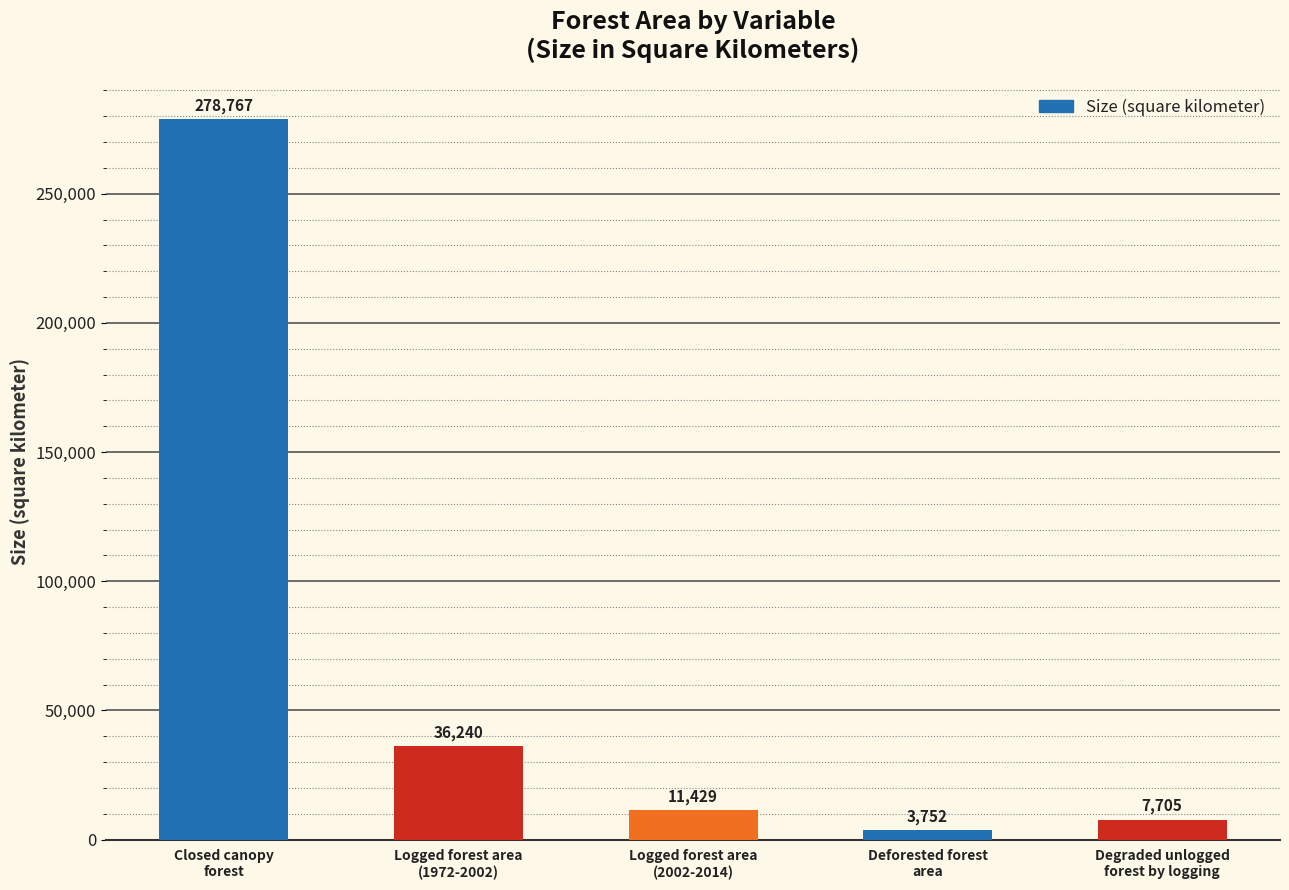

What position from the right is Deforested forest
area?

2